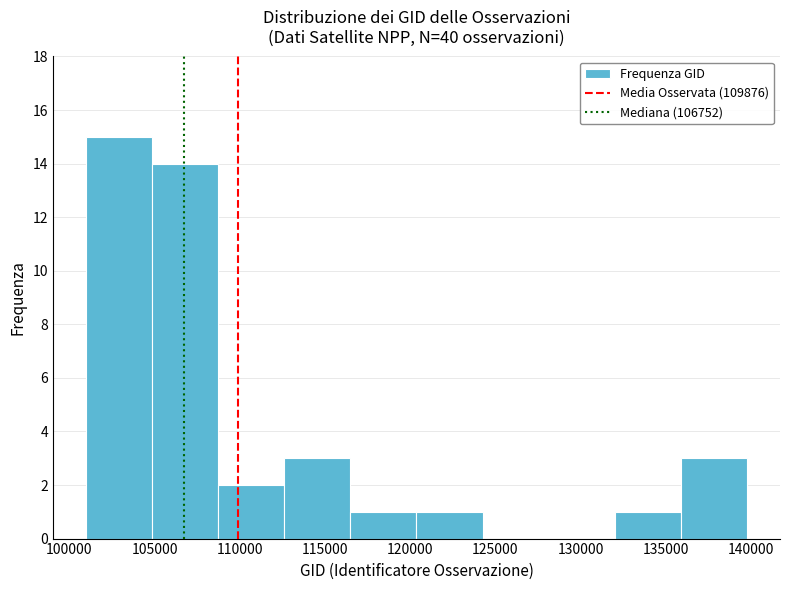

Reading left to right, list every bar in this chart as the range it spans on the x-axis followed by its height. Neither the bar edges nor the heights are printed on the chart, so give them approximately, as read against the axes.

101000 to 105000: 15
105000 to 108500: 14
108500 to 112500: 2
112500 to 116500: 3
116500 to 120500: 1
120500 to 124000: 1
124000 to 128000: 0
128000 to 132000: 0
132000 to 136000: 1
136000 to 140000: 3